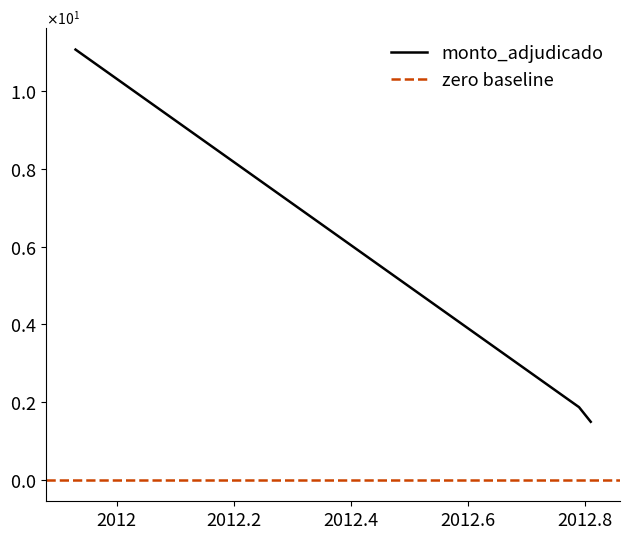

Reading left to right, what are all the values shown in this chart?

2011-12-06=11.1	2012-10-18=1.9	2012-10-22=1.5